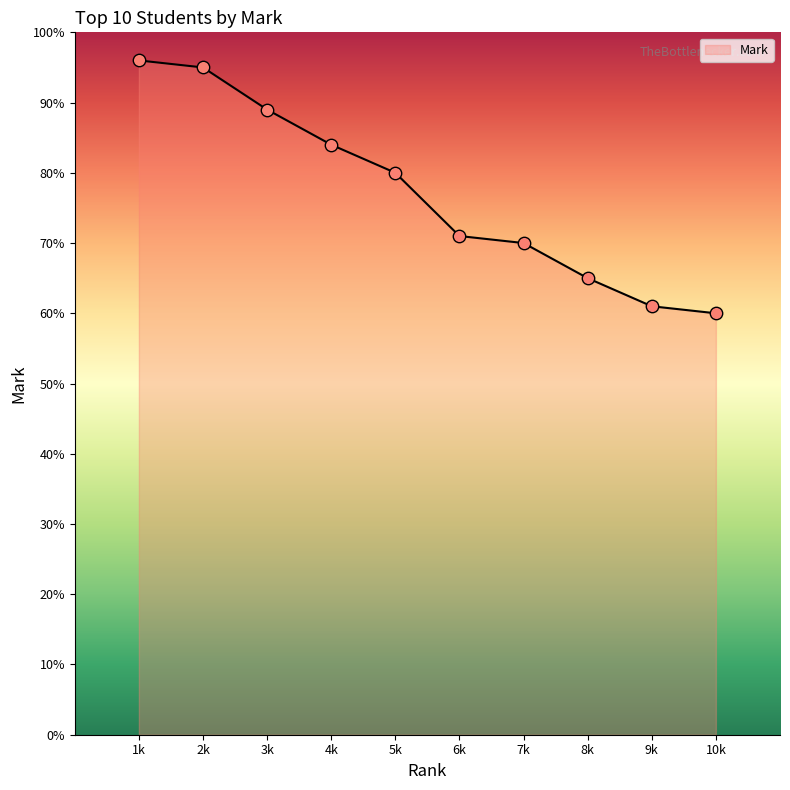

What is the difference between the maximum and minimum values?

36